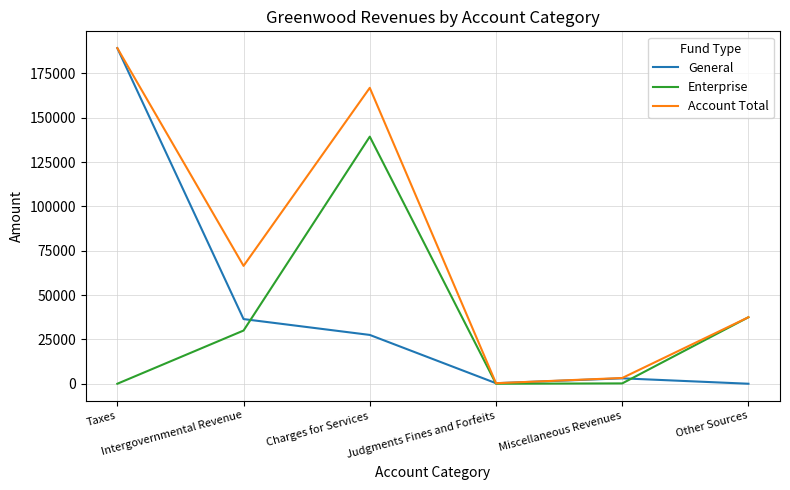

At which label does Account Total reach its minimum?

Judgments Fines and Forfeits